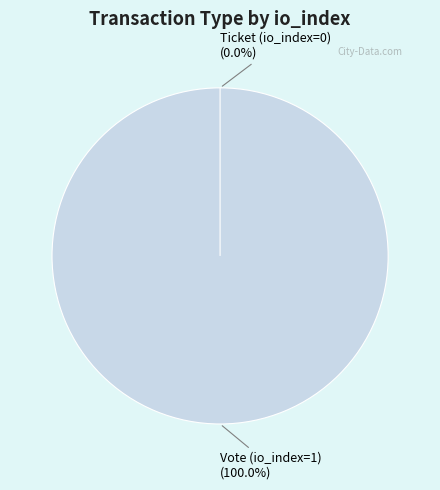

Which category accounts for the majority?

Vote (io_index=1)